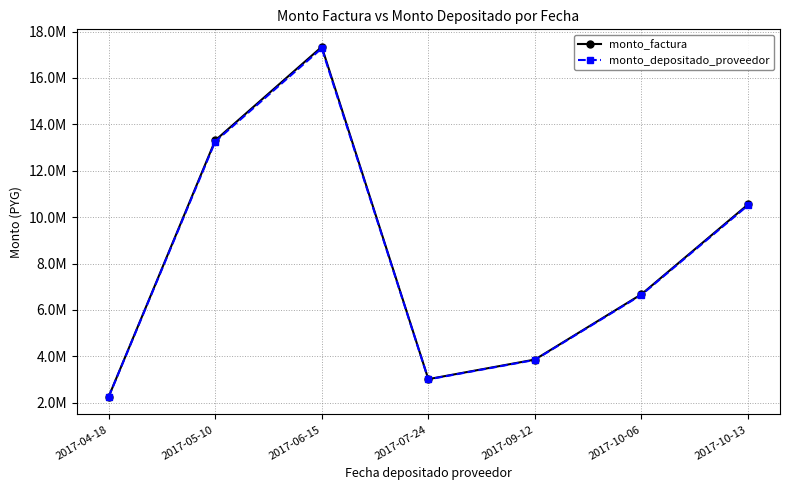

Which series has the largest total across all categories?

monto_factura